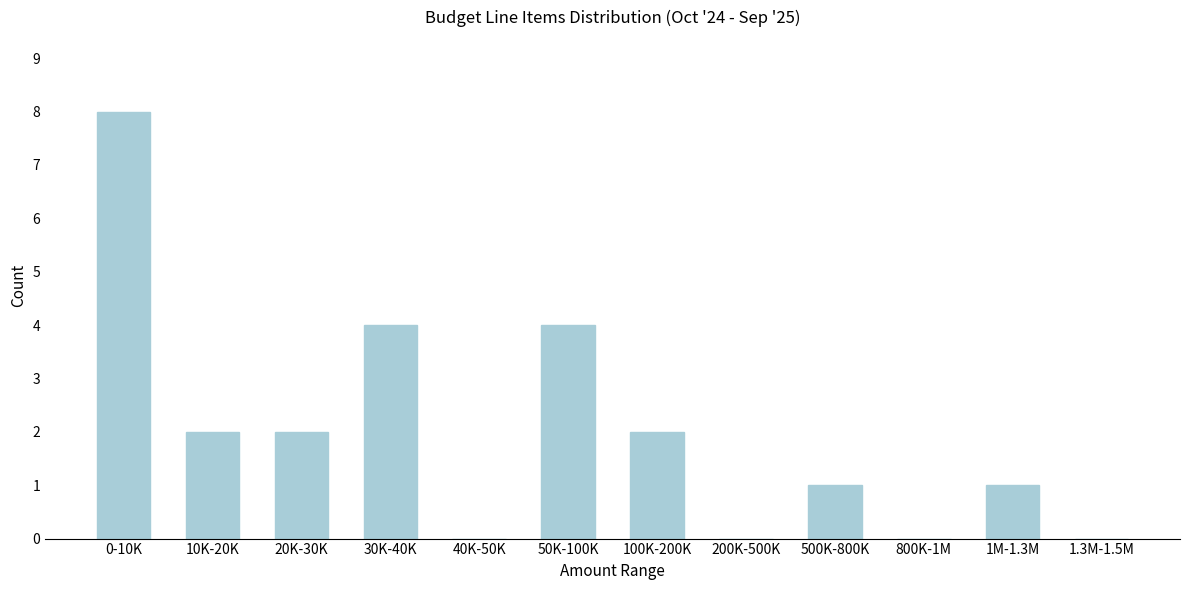

Reading right to left, transcribe all the data shown in this chart.

1.3M-1.5M=0	1M-1.3M=1	800K-1M=0	500K-800K=1	200K-500K=0	100K-200K=2	50K-100K=4	40K-50K=0	30K-40K=4	20K-30K=2	10K-20K=2	0-10K=8